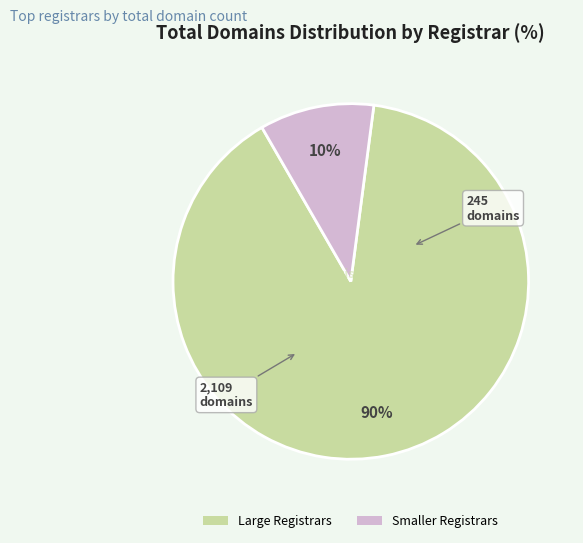

To the nearest percent, what is the average slice percentage?

50%